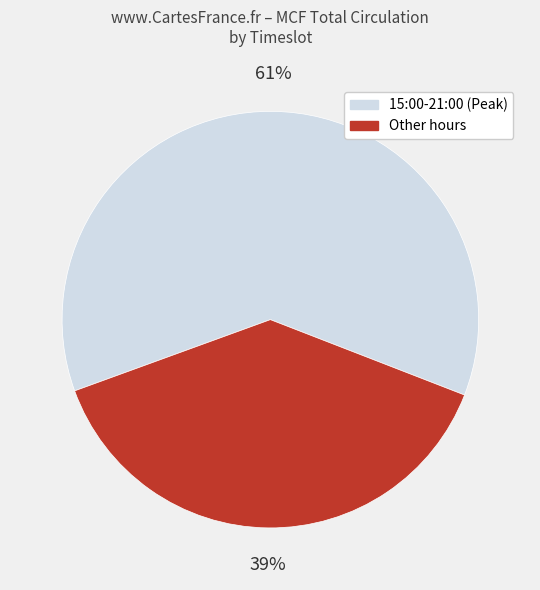

How many slices are in this pie chart?

2